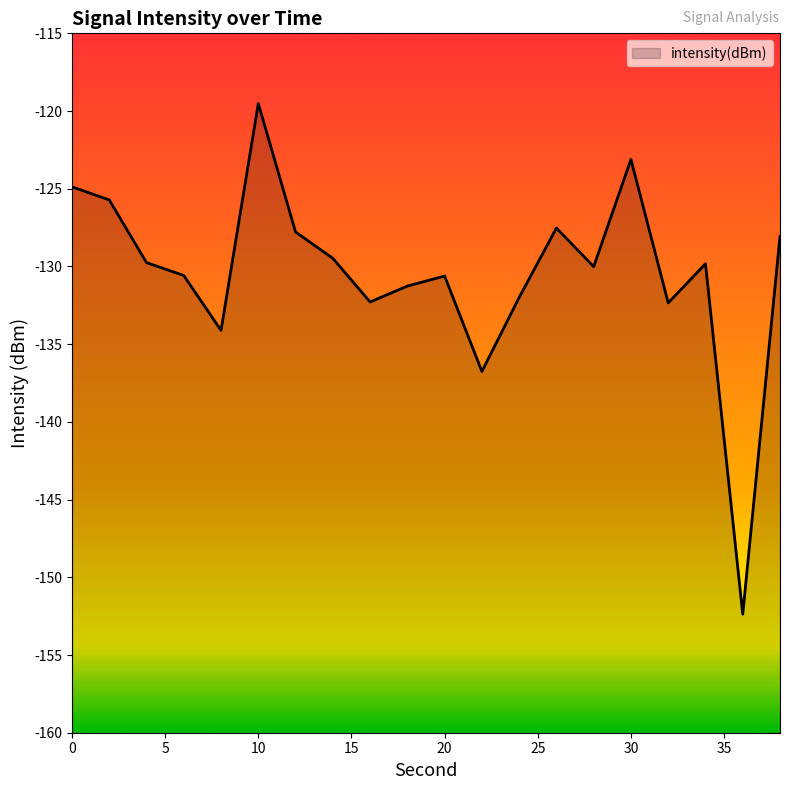

List the labels in order of value, smallest first.

36, 22, 8, 32, 16, 24, 18, 20, 6, 28, 34, 4, 14, 38, 12, 26, 2, 0, 30, 10